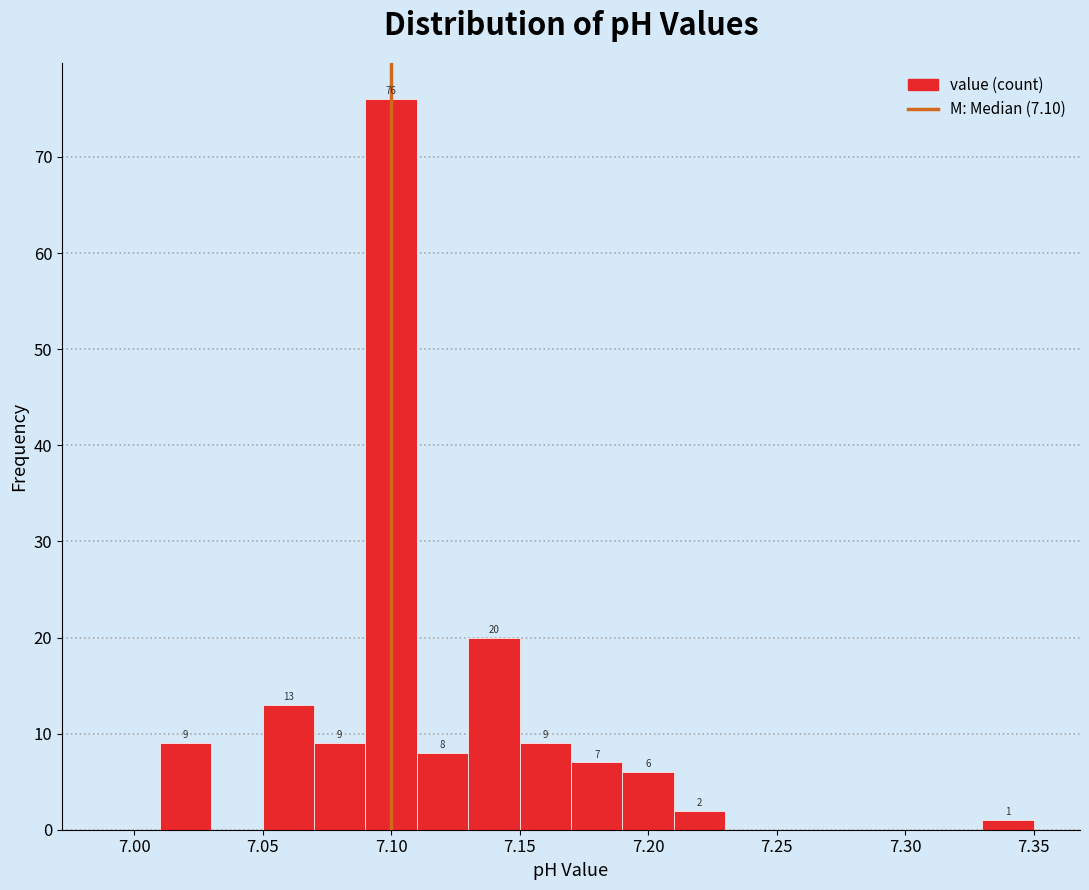

Which range on the x-axis has the tallest bar?

7.09 to 7.11